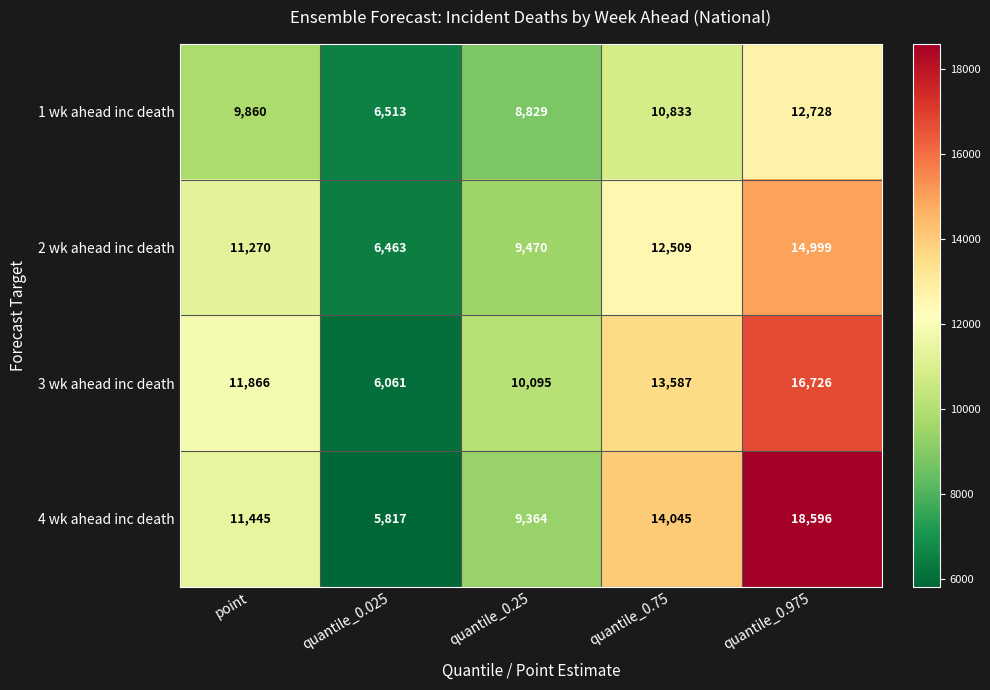

Between point and quantile_0.25, which series saw the biggest shift?

4 wk ahead inc death